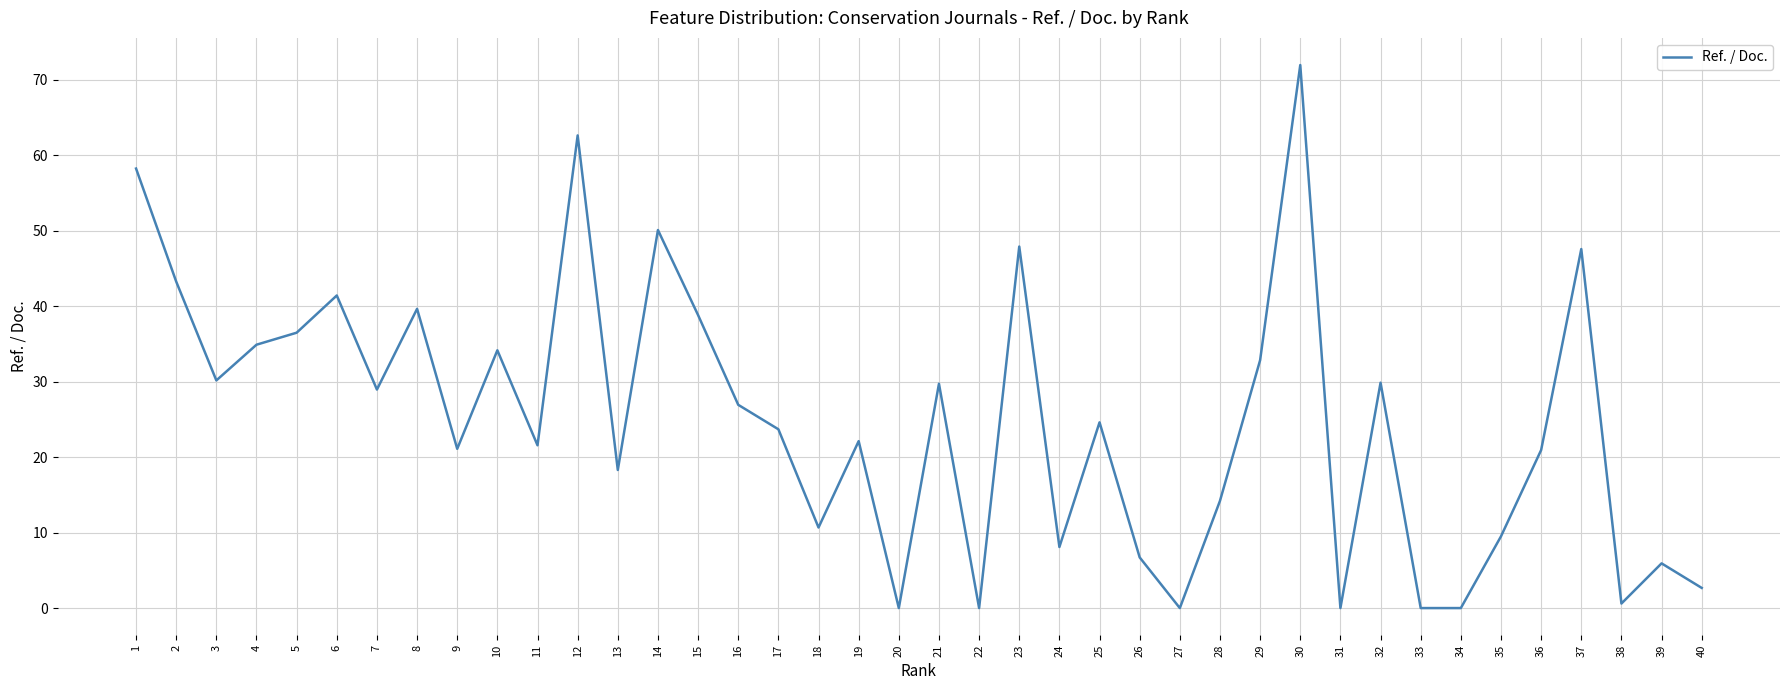

What is the change in value from 16 to 30?

+45.0